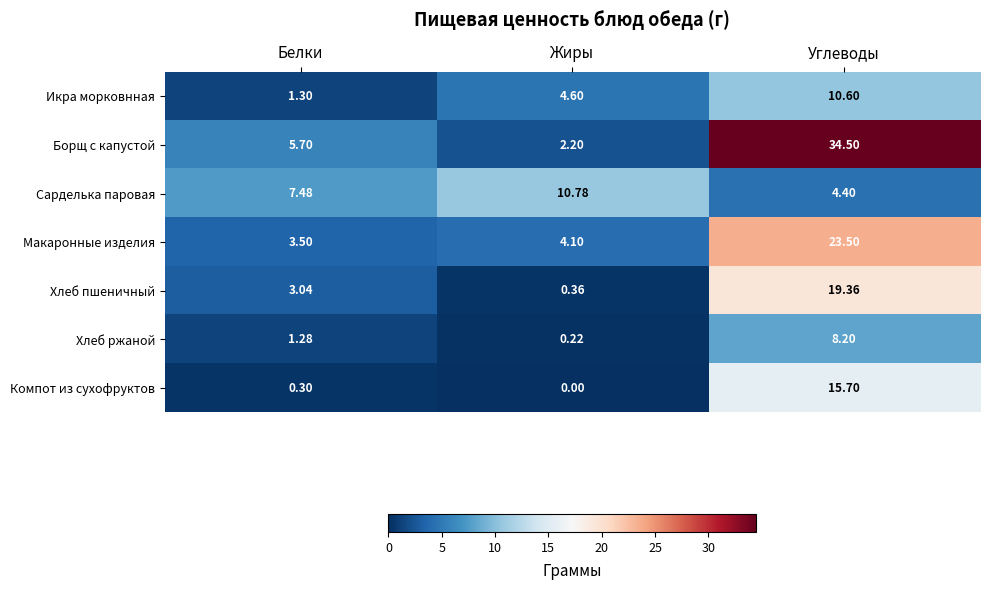

At Белки, list the series in order from largest to smallest.

Сарделька паровая, Борщ с капустой, Макаронные изделия, Хлеб пшеничный, Икра морковнная, Хлеб ржаной, Компот из сухофруктов